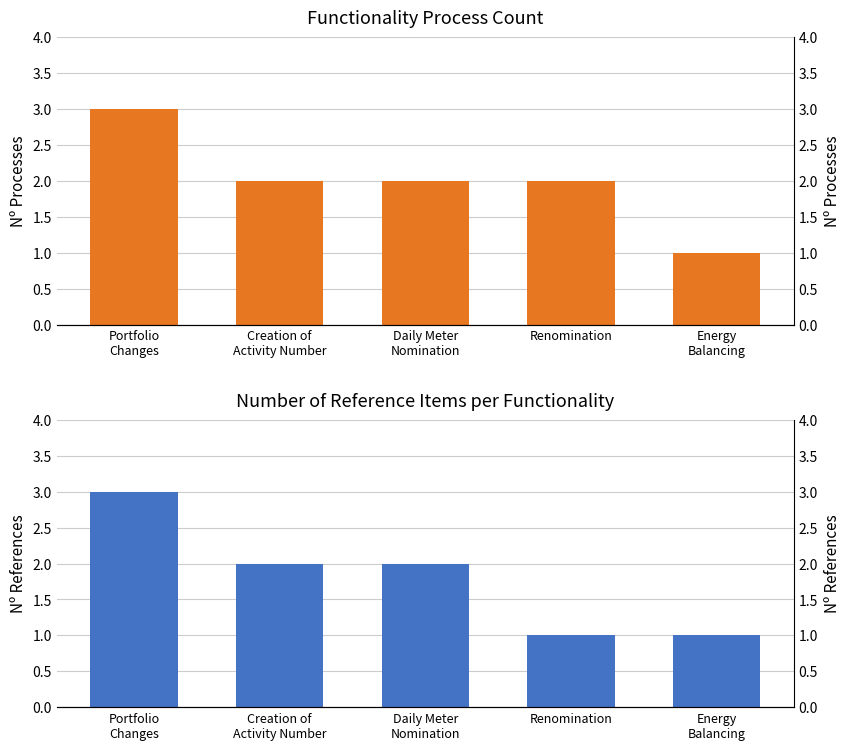

What is the maximum value for Number of Refs?

3